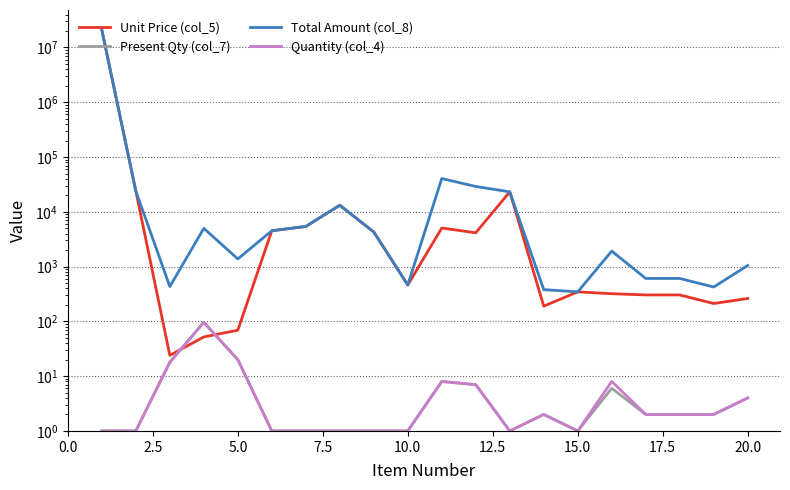

Does the chart have visible grid lines?

Yes